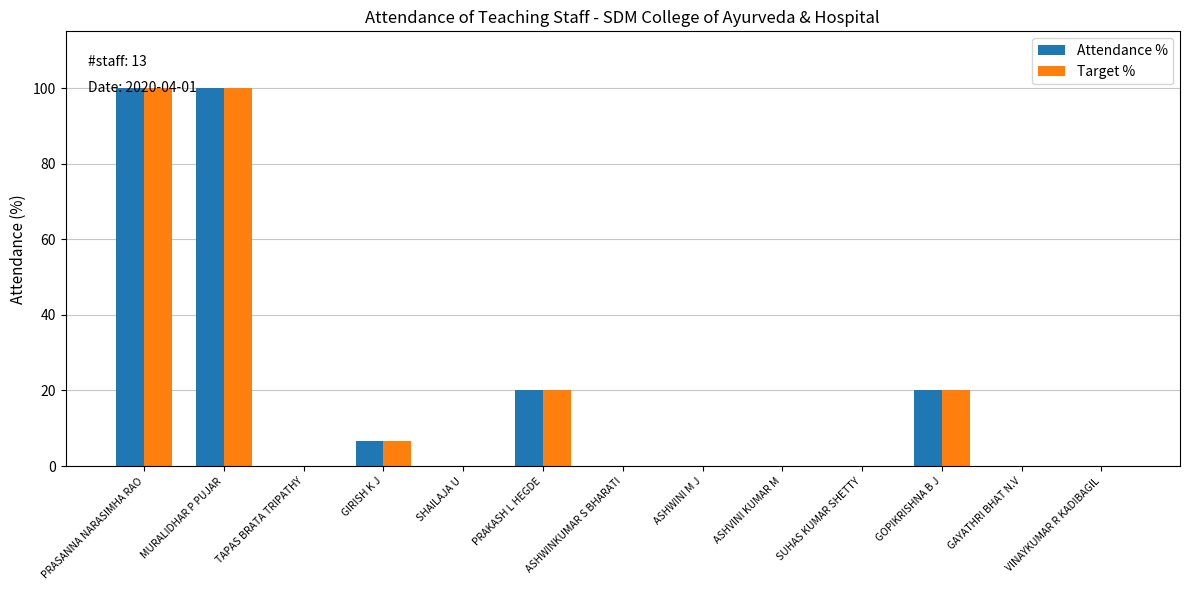

How many distinct data groups are displayed?

2